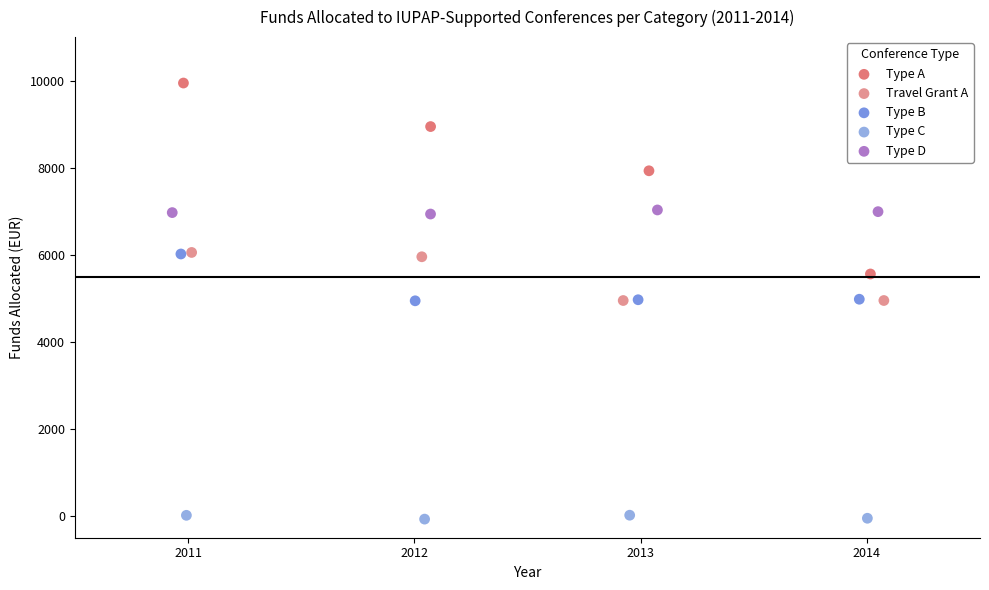

Which series contains the lowest Y value?

Type C